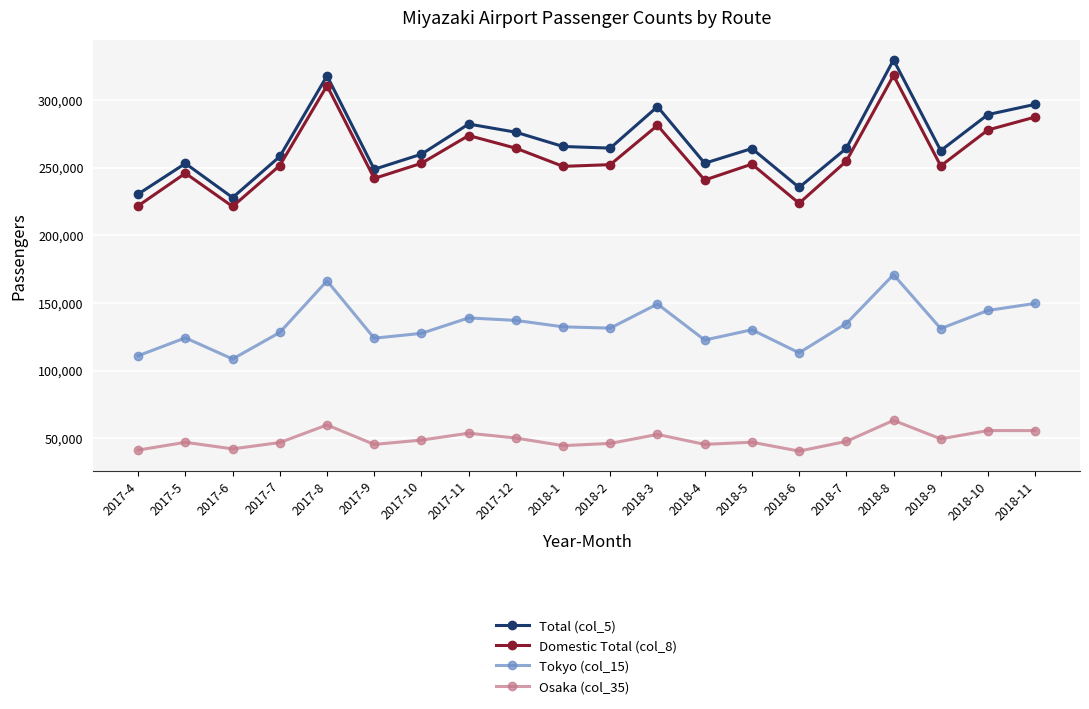

What is the minimum value shown in the chart?

40426